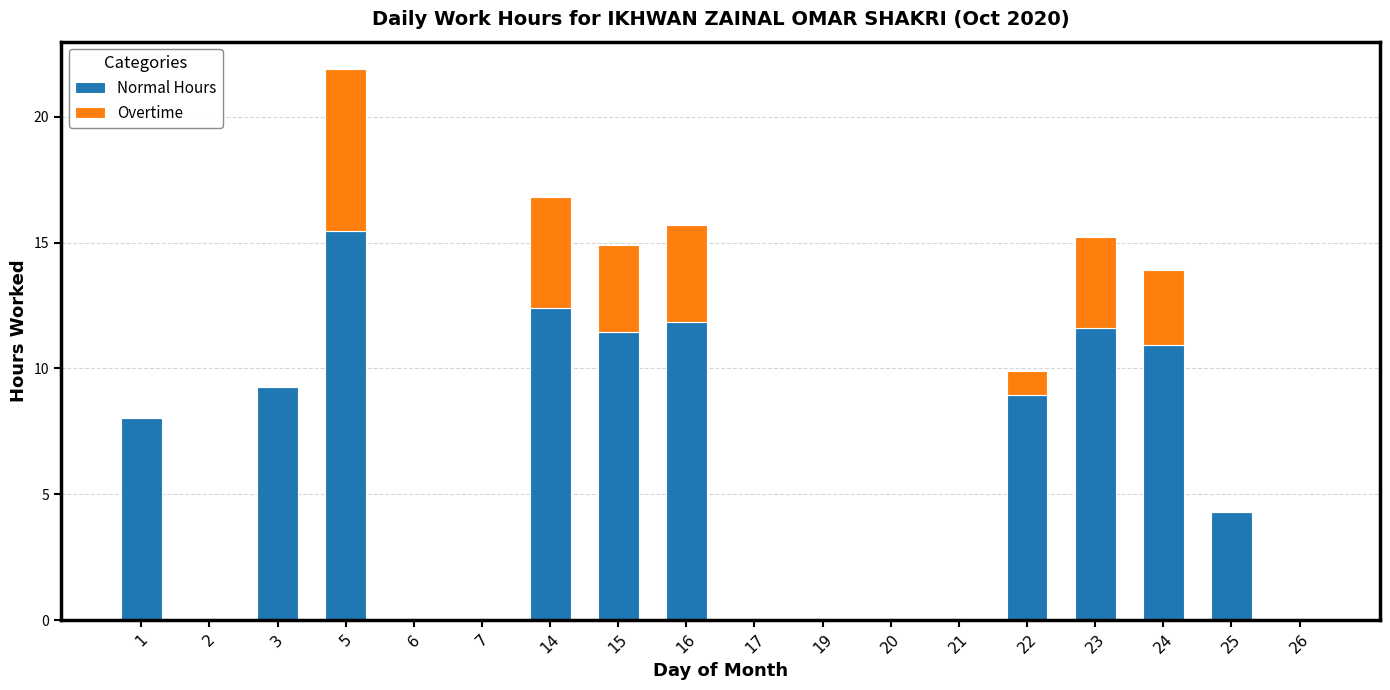

What is the total value across all series at 14?

16.8